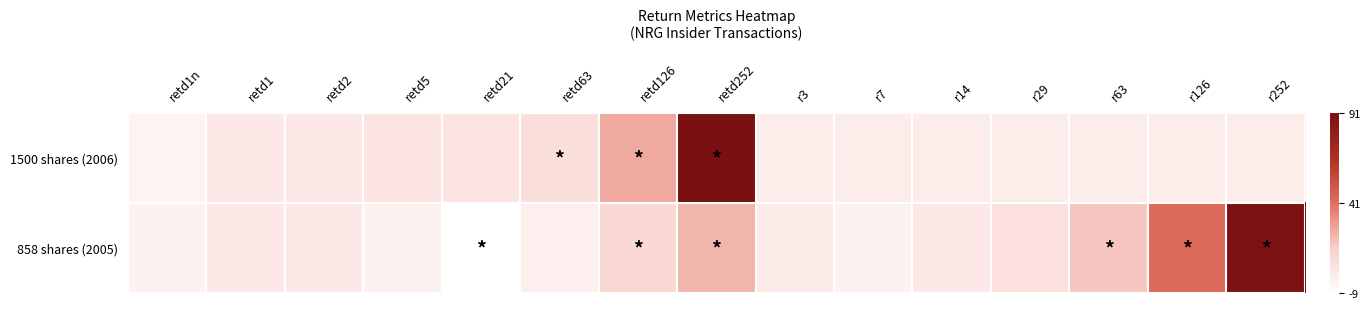

Reading left to right, what are all the values shown in this chart?

1500 shares (2006): retd1n=-3	retd1=2	retd2=2	retd5=5	retd21=5	retd63=8	retd126=26	retd252=91	r3=0	r7=0	r14=0	r29=0	r63=0	r126=0	r252=0
858 shares (2005): retd1n=-2	retd1=2	retd2=2	retd5=-2	retd21=-9	retd63=-1	retd126=11	retd252=23	r3=1	r7=-2	r14=2	r29=7	r63=18	r126=43	r252=90